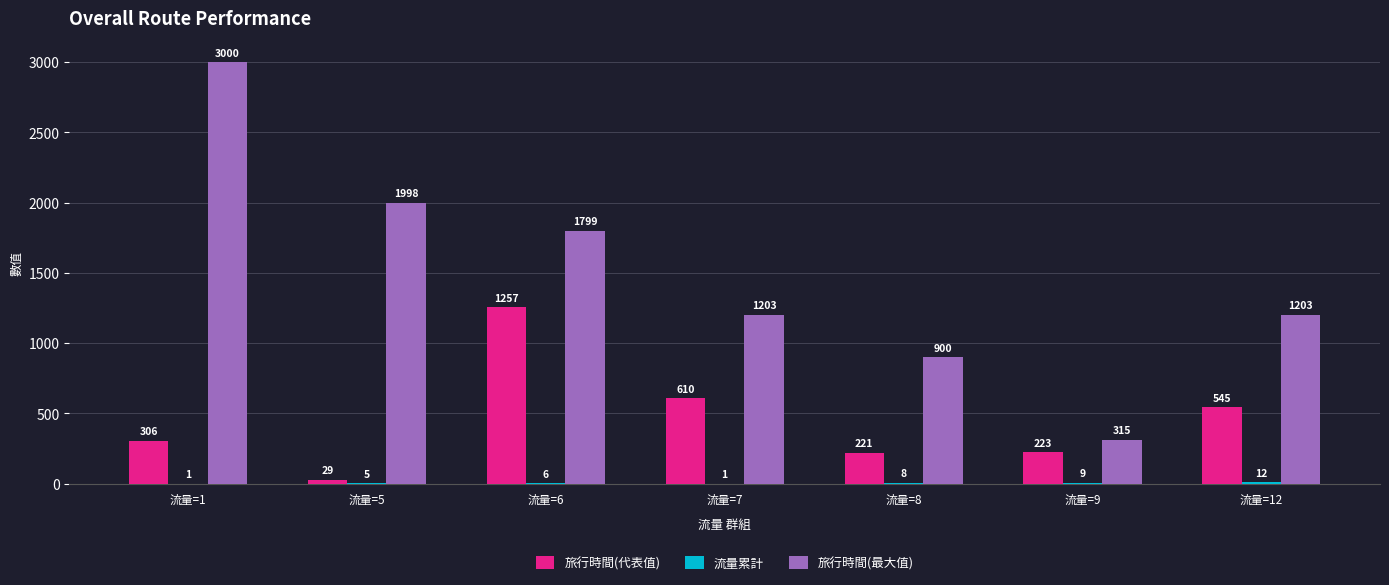

Between 流量=1 and 流量=7, which series saw the biggest shift?

旅行時間(最大值)